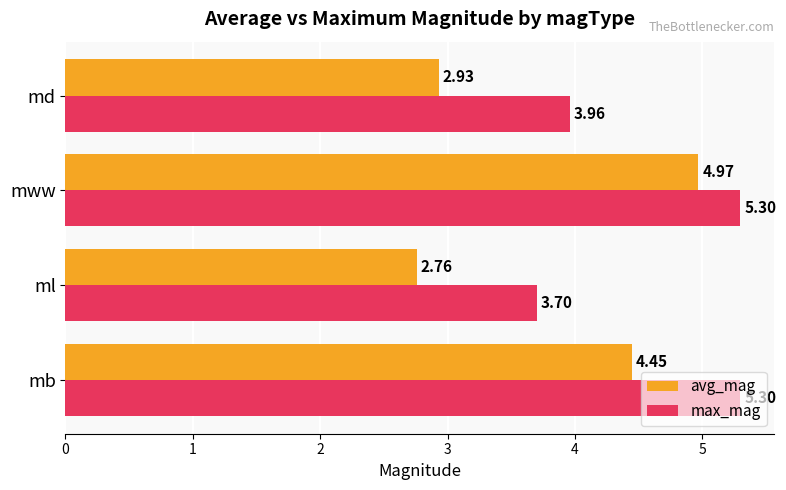

What is the sum of all avg_mag values?

15.1